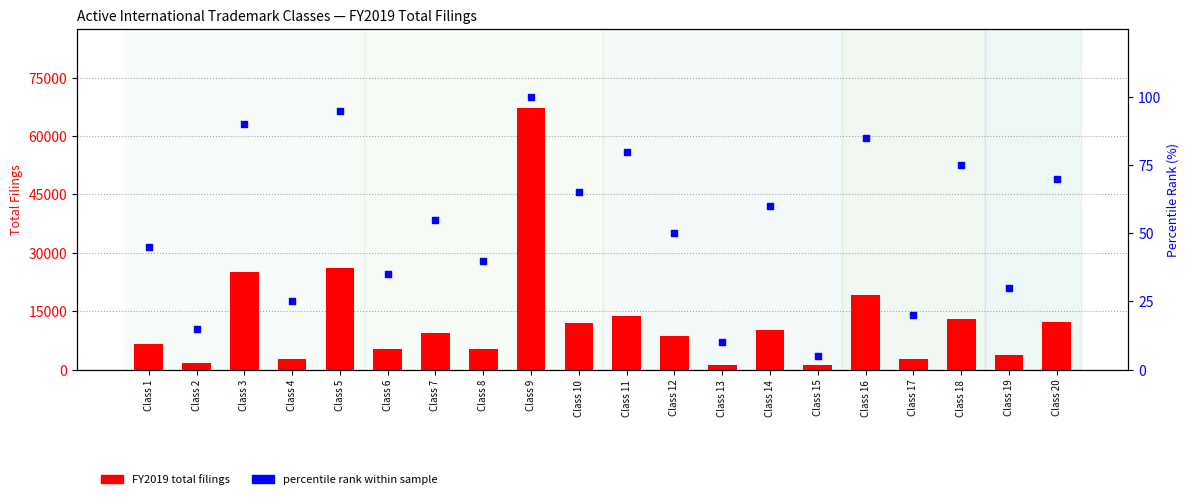

At which category is the sum across all series the highest?

Class 9